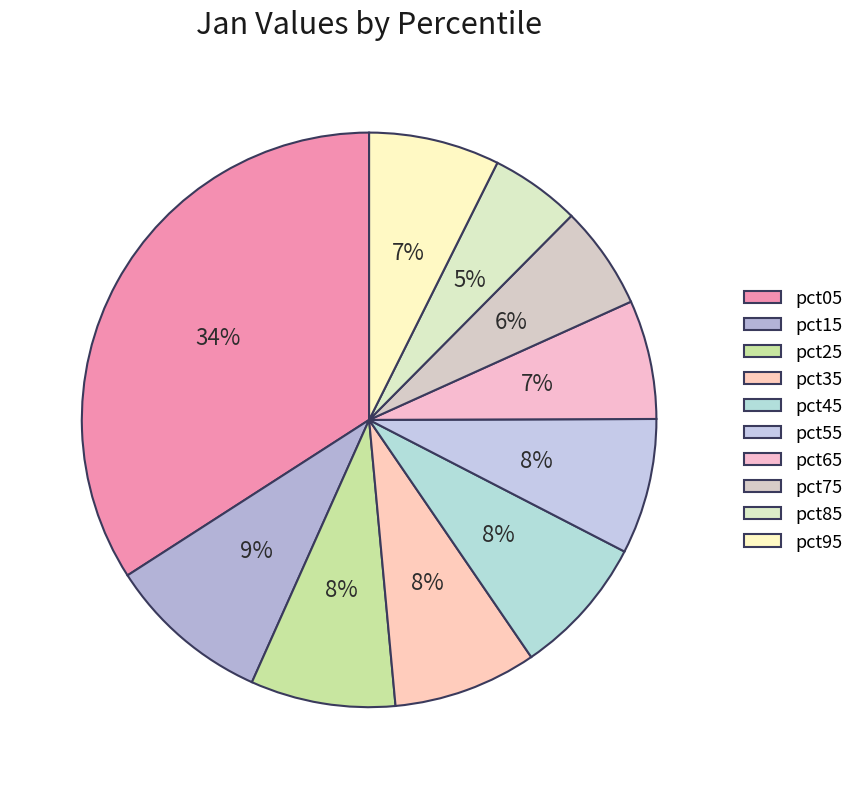

What percentage is the pct95 slice, to the nearest percent?

7%